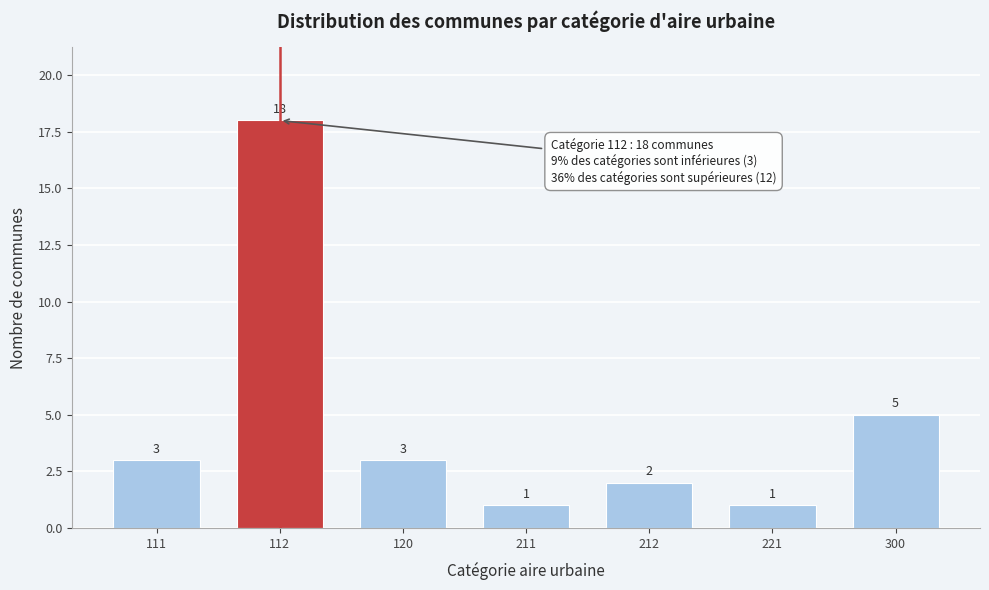

Reading left to right, list all the values displayed in this chart.

3	18	3	1	2	1	5